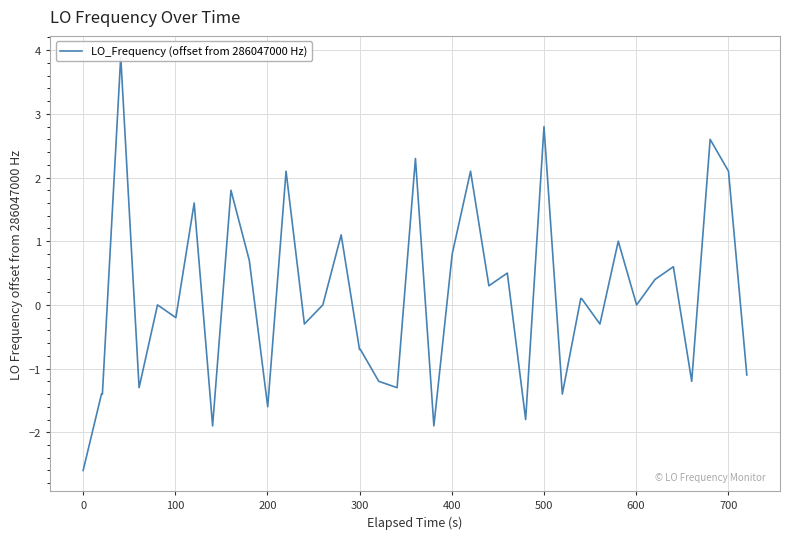

Count the number of categories in the chart.

40